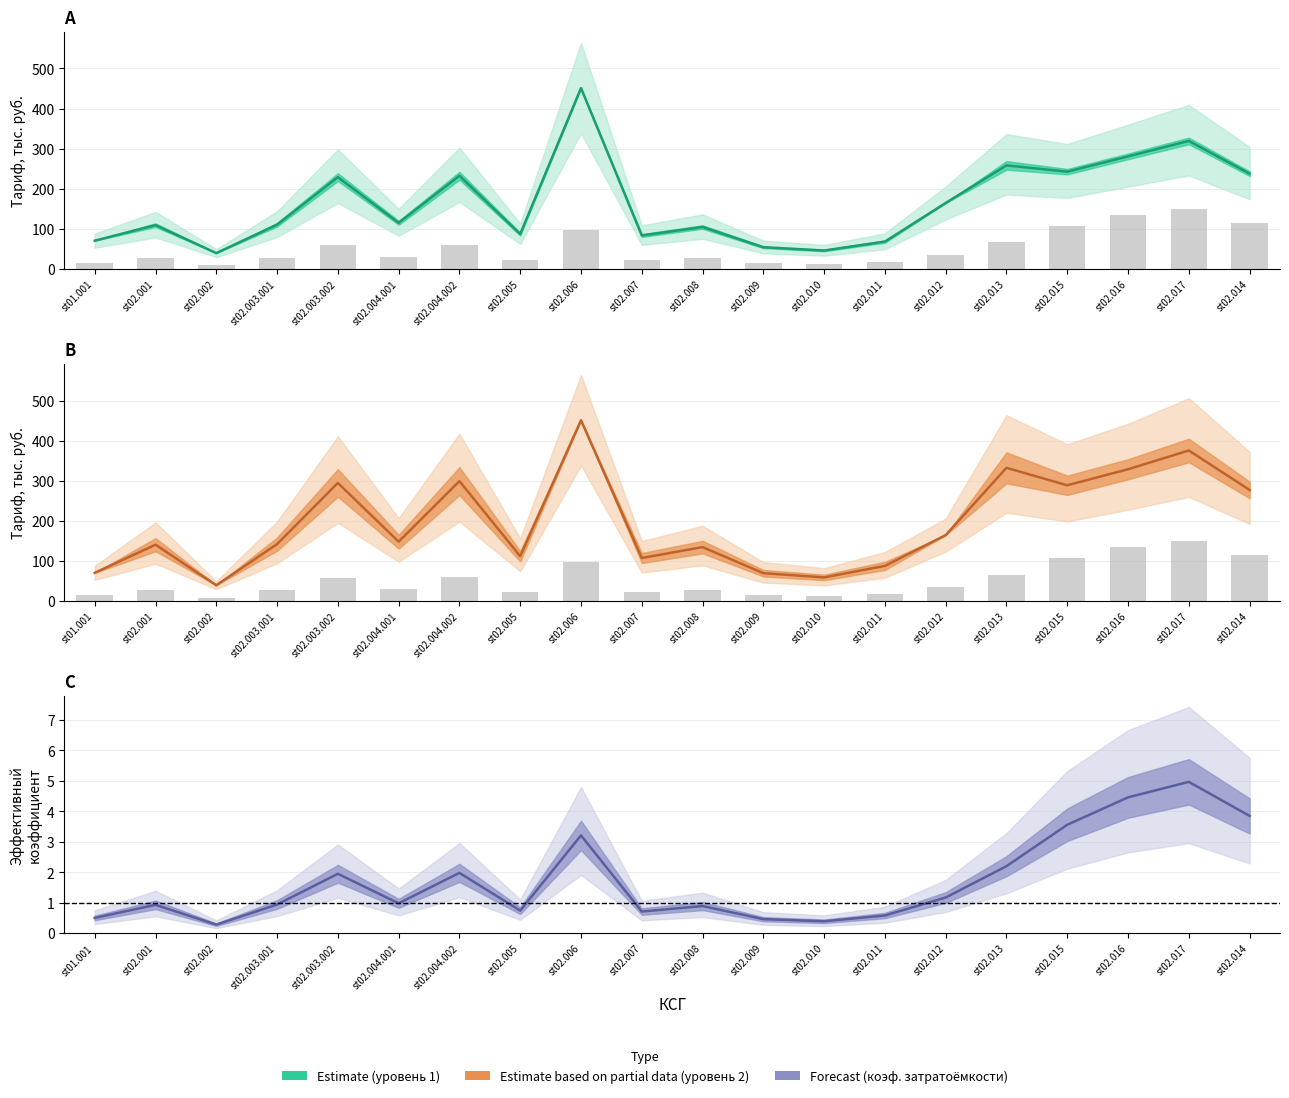

What is the sum of the Коэф mid values at st02.006 and st02.007?

3.9